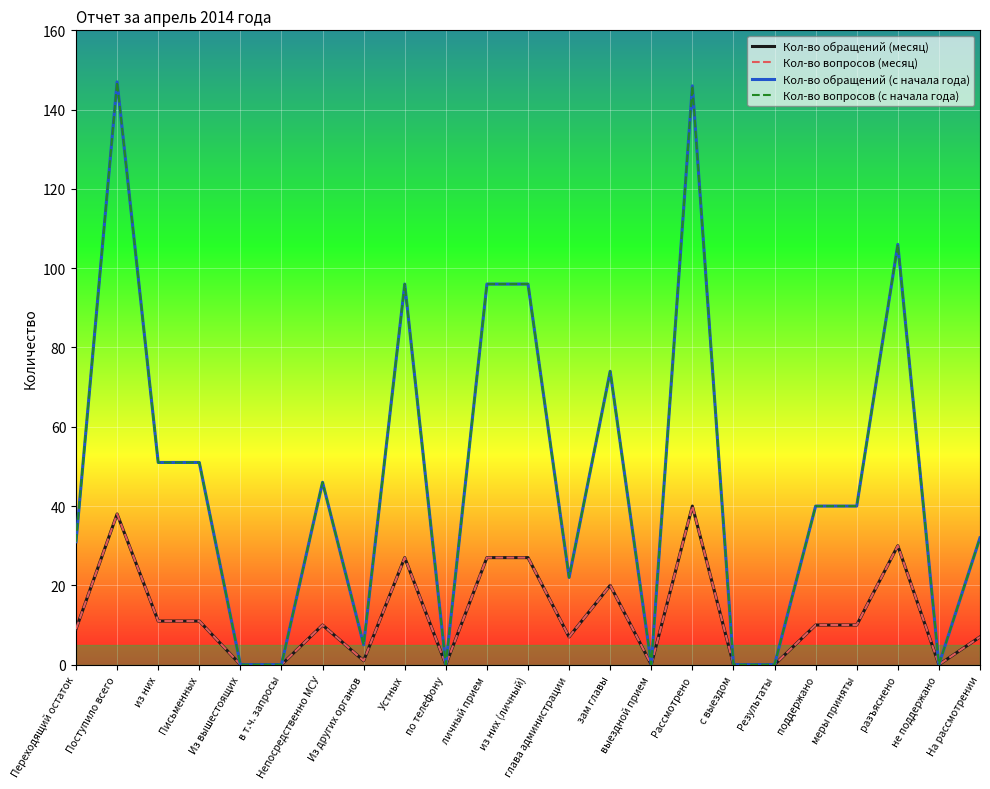

Does the chart display data point markers on the line(s)?

No